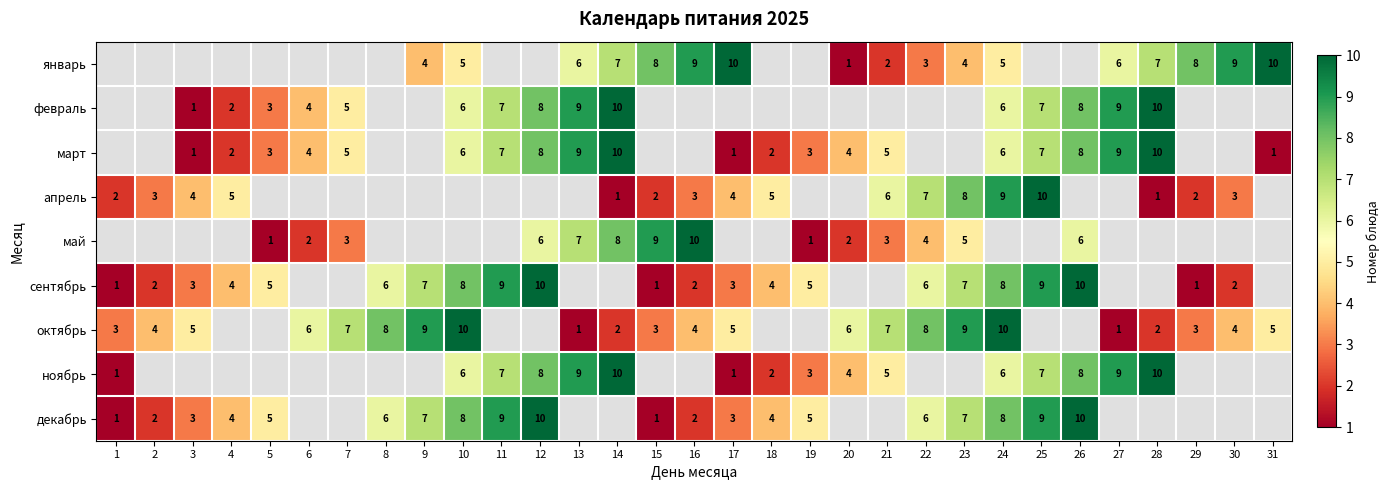

The январь series shows 9 at 30. True or false?

True